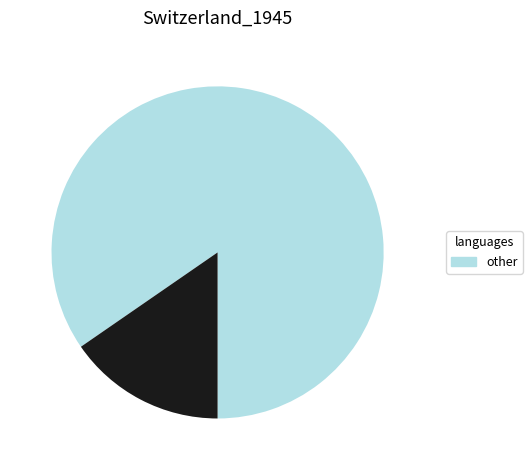

Is there a majority slice in this chart?

Yes